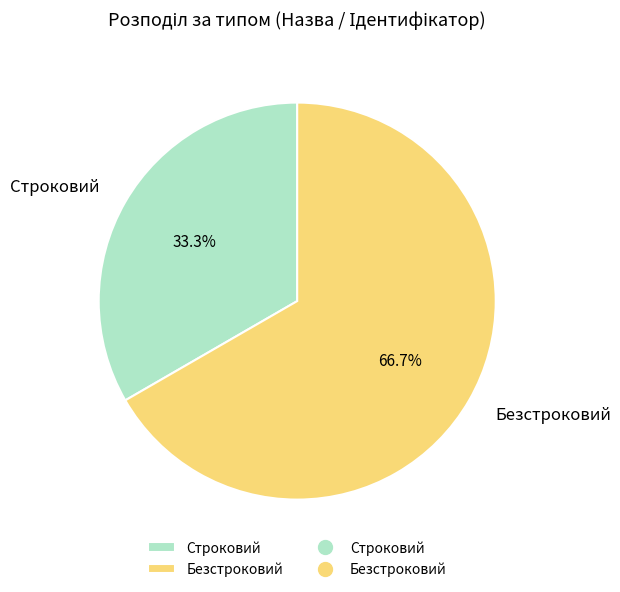

Count the number of slices in the pie.

2